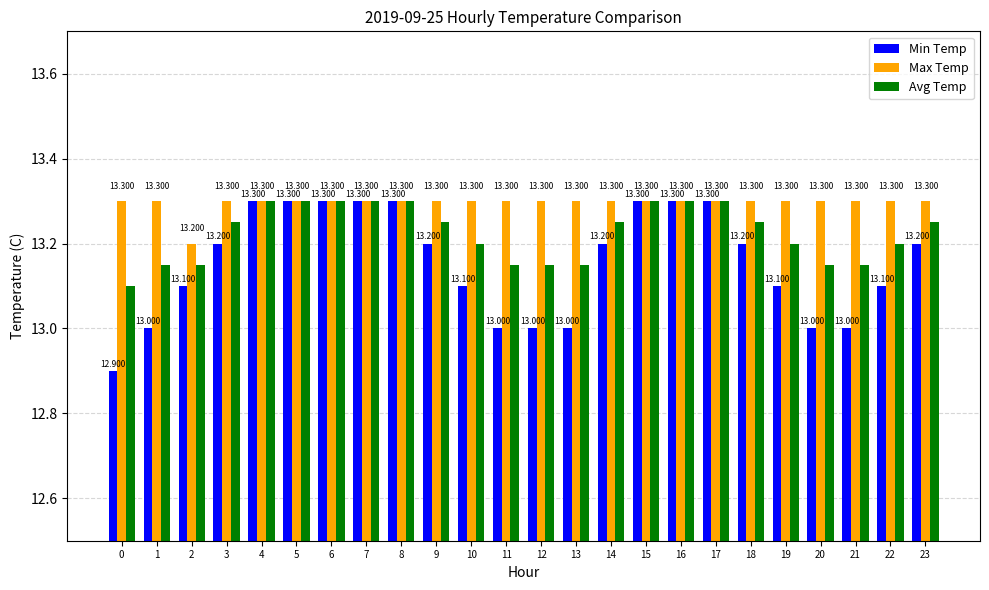

What is the average value of the Min Temp series?

13.2